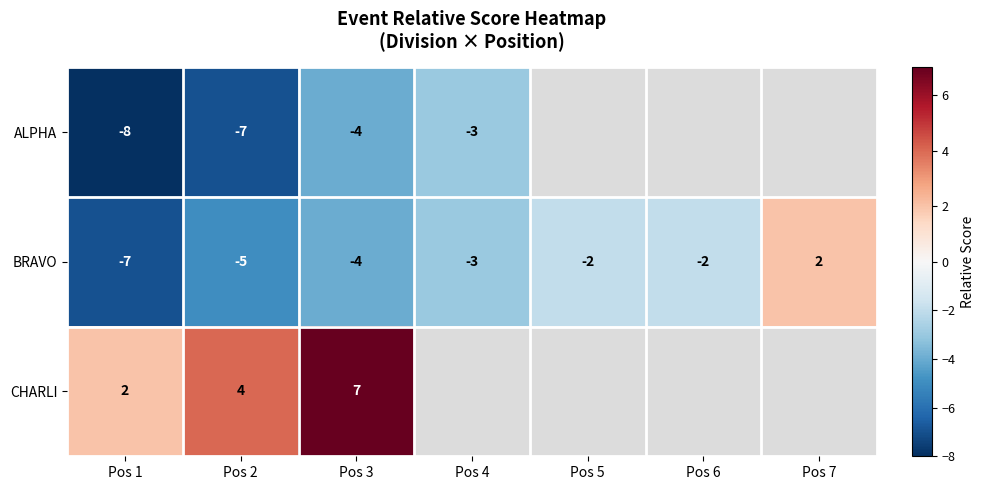

What is the smallest value displayed?

-8.0